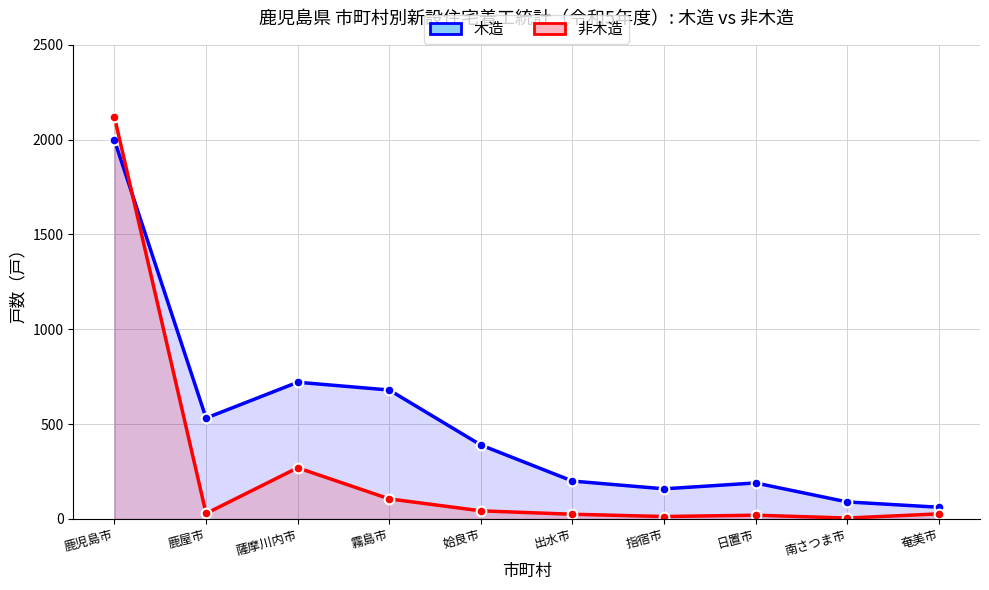

At which category does the chart reach its minimum across all series?

南さつま市